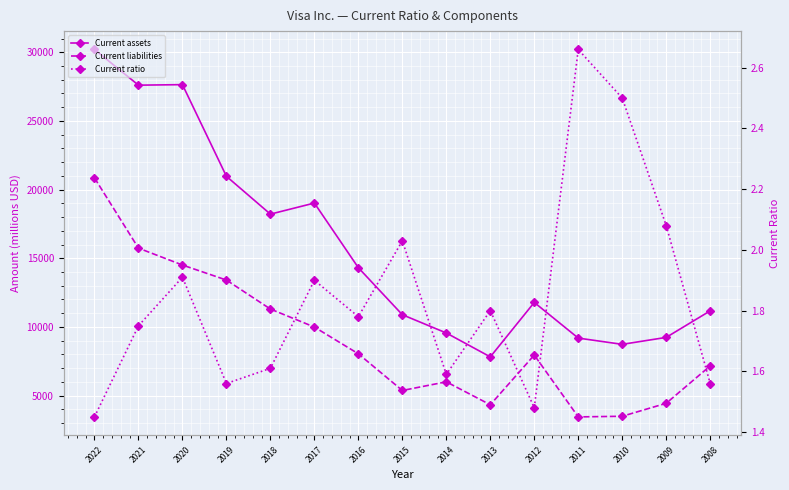

Which has a higher value, 2017 or 2019?

2019